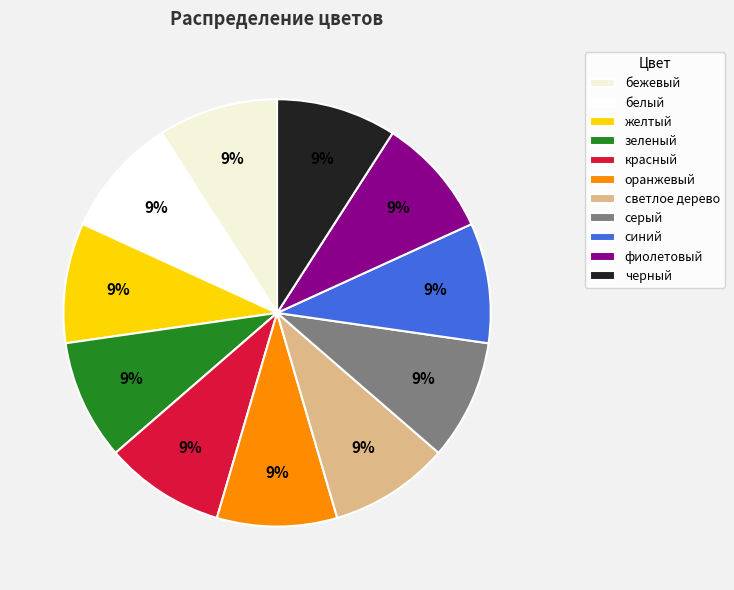

The светлое дерево slice represents 9% of the pie. True or false?

True